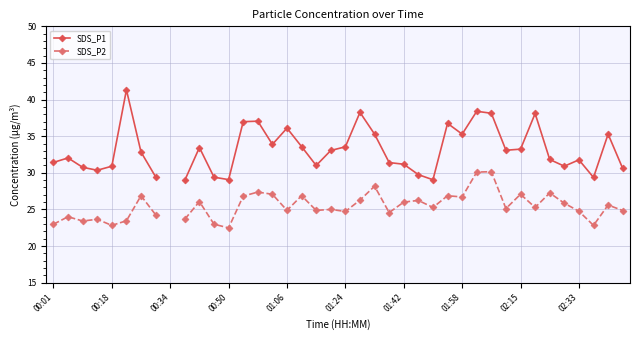

What is the approximate value of SDS_P2 at 00:01?

23.0